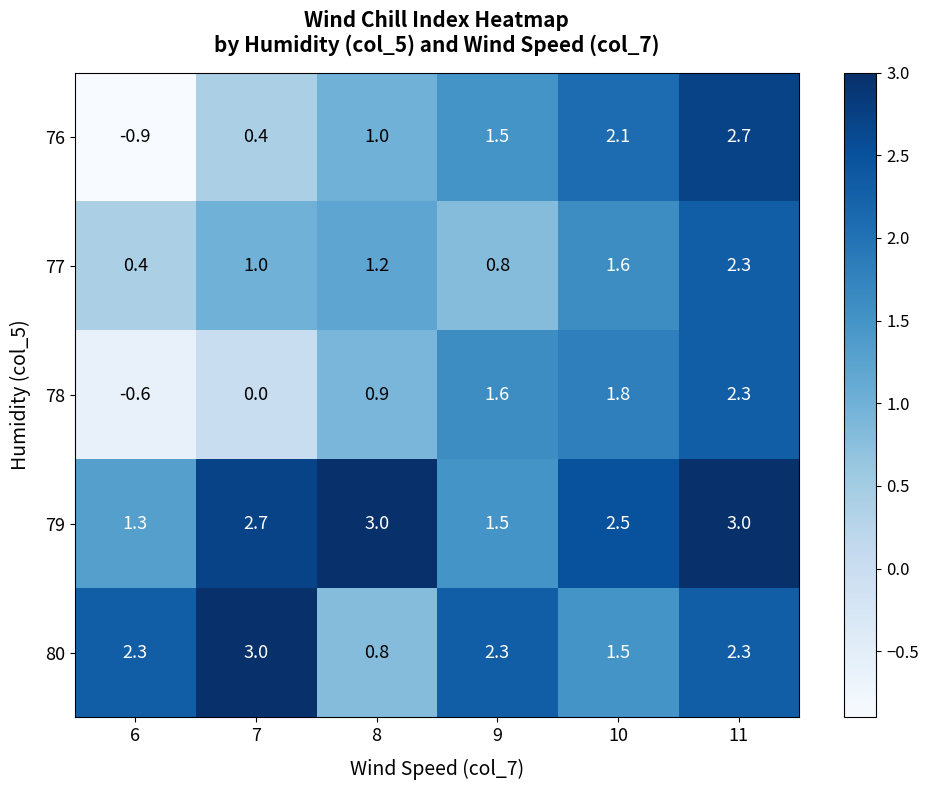

What is the sum of the 77 values at 9 and 11?

3.1